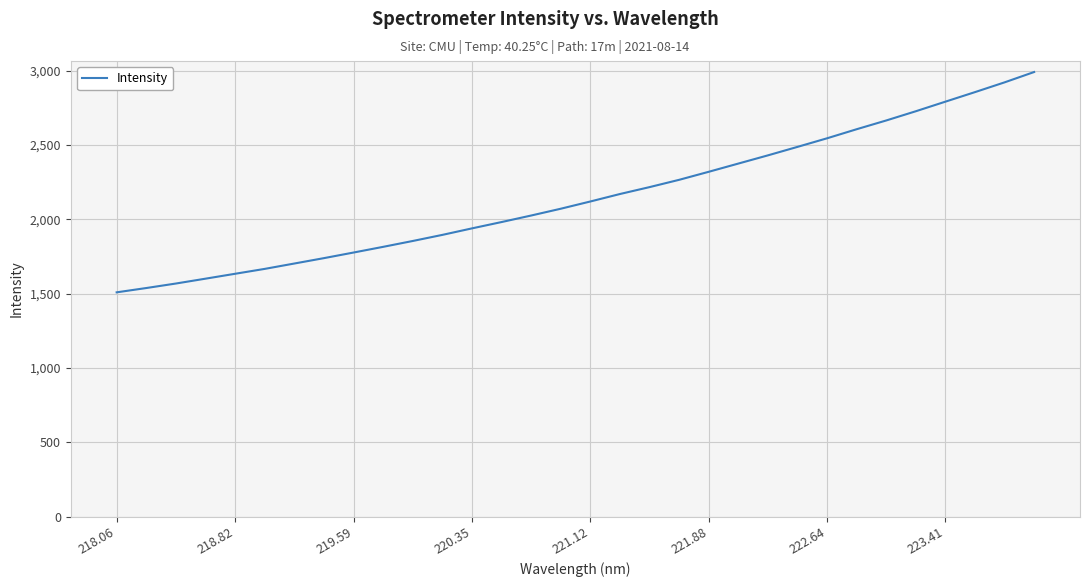

What is the smallest value displayed?

1508.1